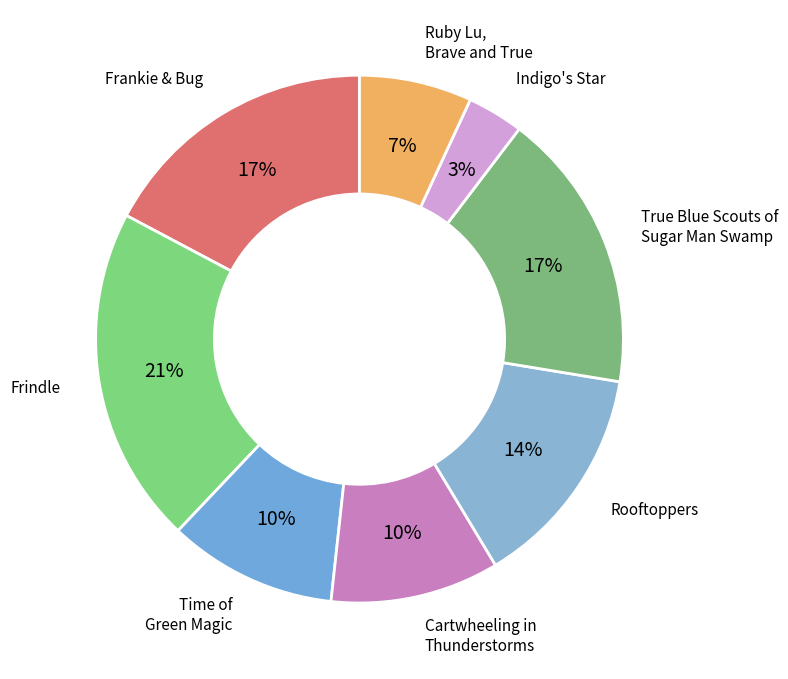

Rank the categories by value from highest to lowest.

Frindle, Frankie & Bug, True Blue Scouts of Sugar Man Swamp, Rooftoppers, Time of Green Magic, Cartwheeling in Thunderstorms, Ruby Lu, Brave and True, Indigo's Star